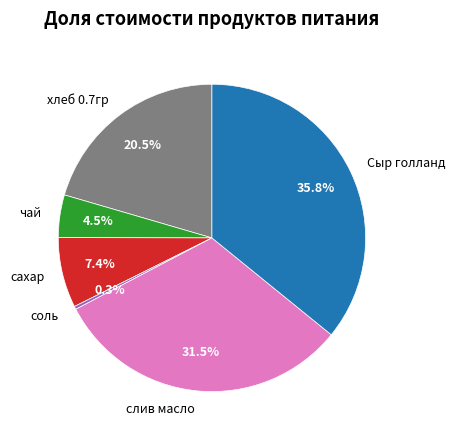

Is there any slice that represents more than half of the pie?

No